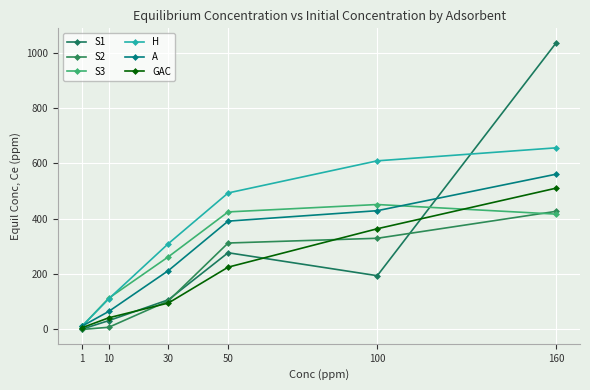

Is the value of GAC at 100 greater than the value of H at 50?

No